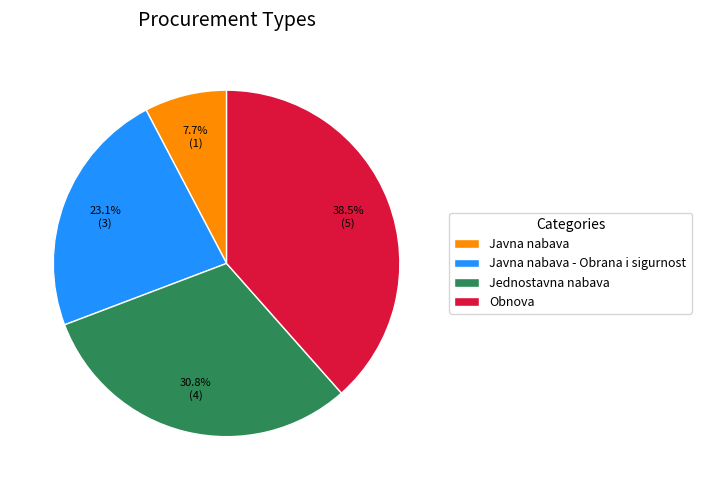

To the nearest percent, what is the combined percentage of Javna nabava - Obrana i sigurnost and Javna nabava?

31%